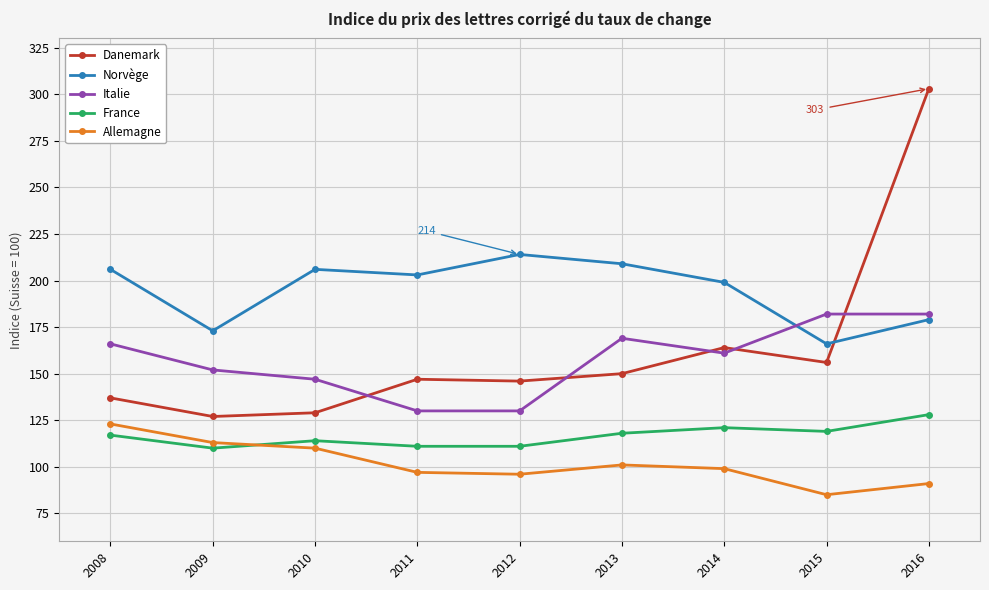

True or false: Italie and France intersect in this chart.

False